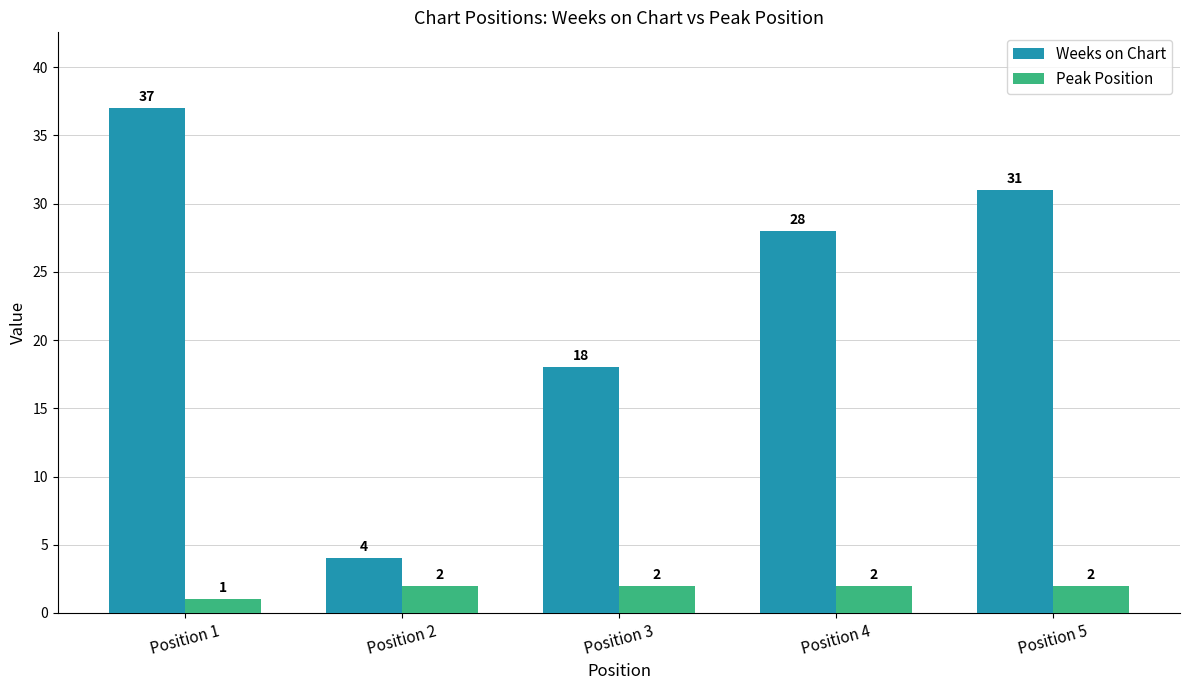

Is the value of Peak Position at Position 3 greater than the value of Weeks on Chart at Position 4?

No